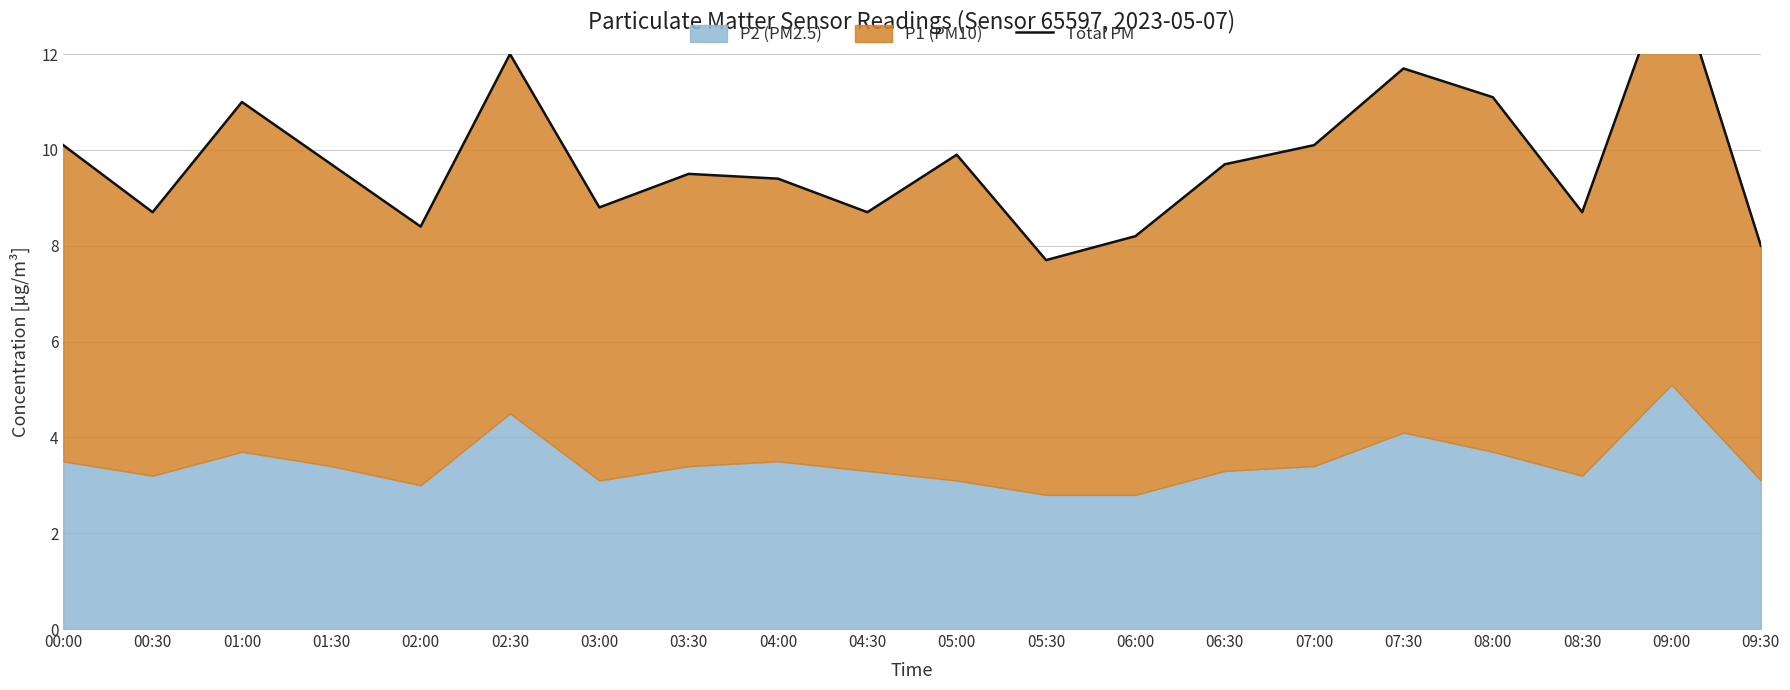

Where does the data first go above 9?

00:00